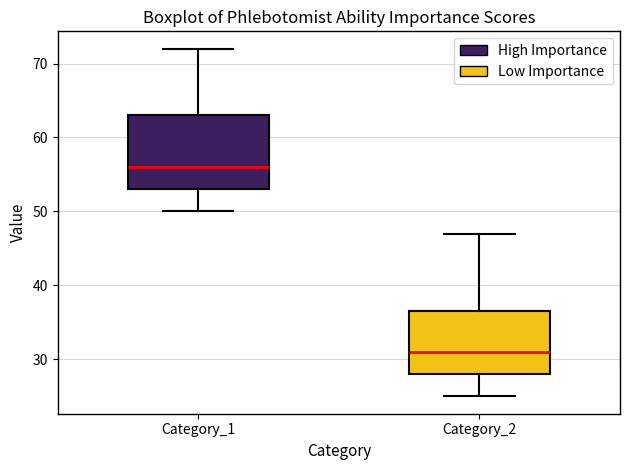

Comparing the boxes themselves (not the whiskers), which one is the tallest?

Category_1